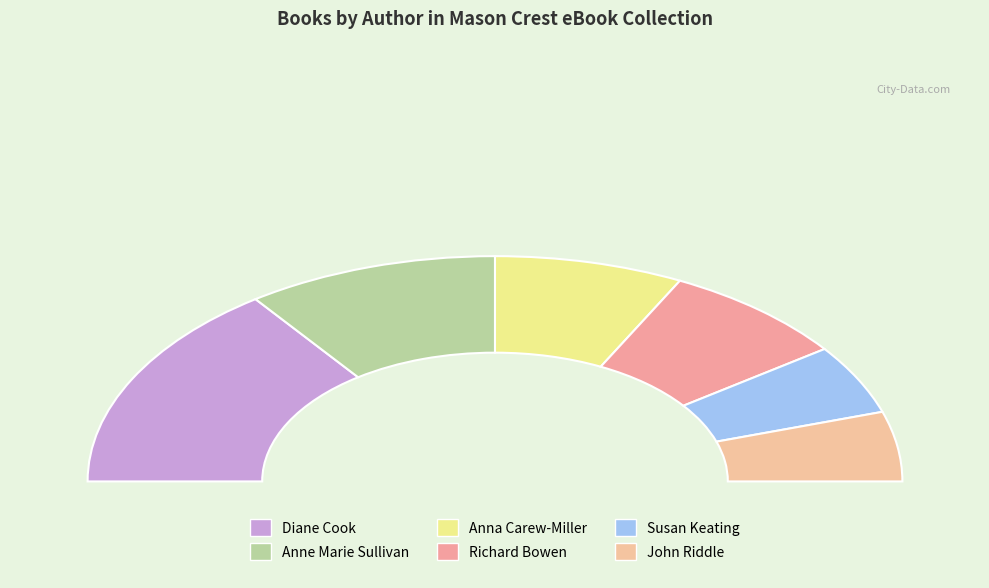

Rank the categories by value from lowest to highest.

Susan Keating, John Riddle, Anna Carew-Miller, Richard Bowen, Anne Marie Sullivan, Diane Cook